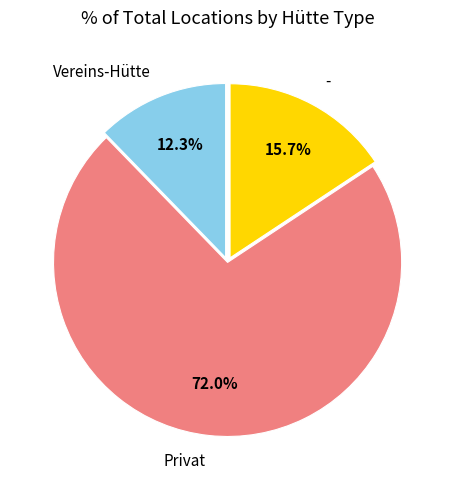

What percentage is the Privat slice, to the nearest percent?

72%